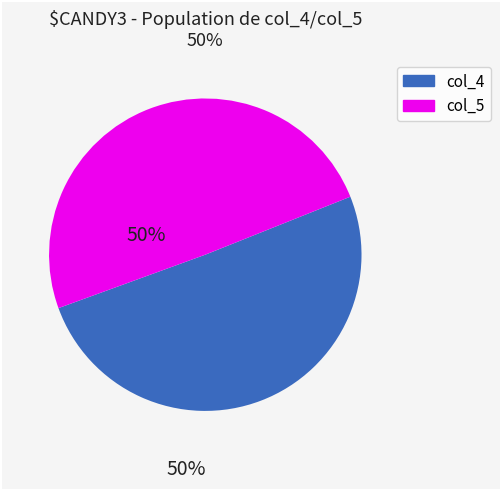

Between col_5 and col_4, which is larger?

col_4